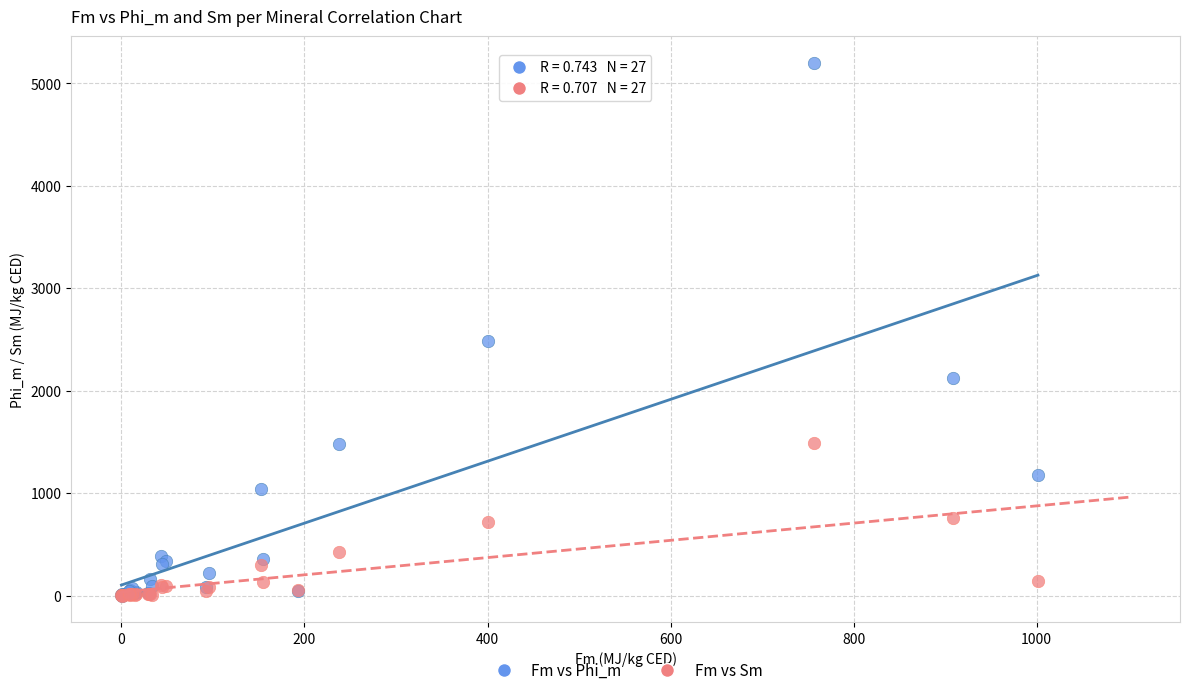

Across all series, what Y value is closest to 2600?

2490.0